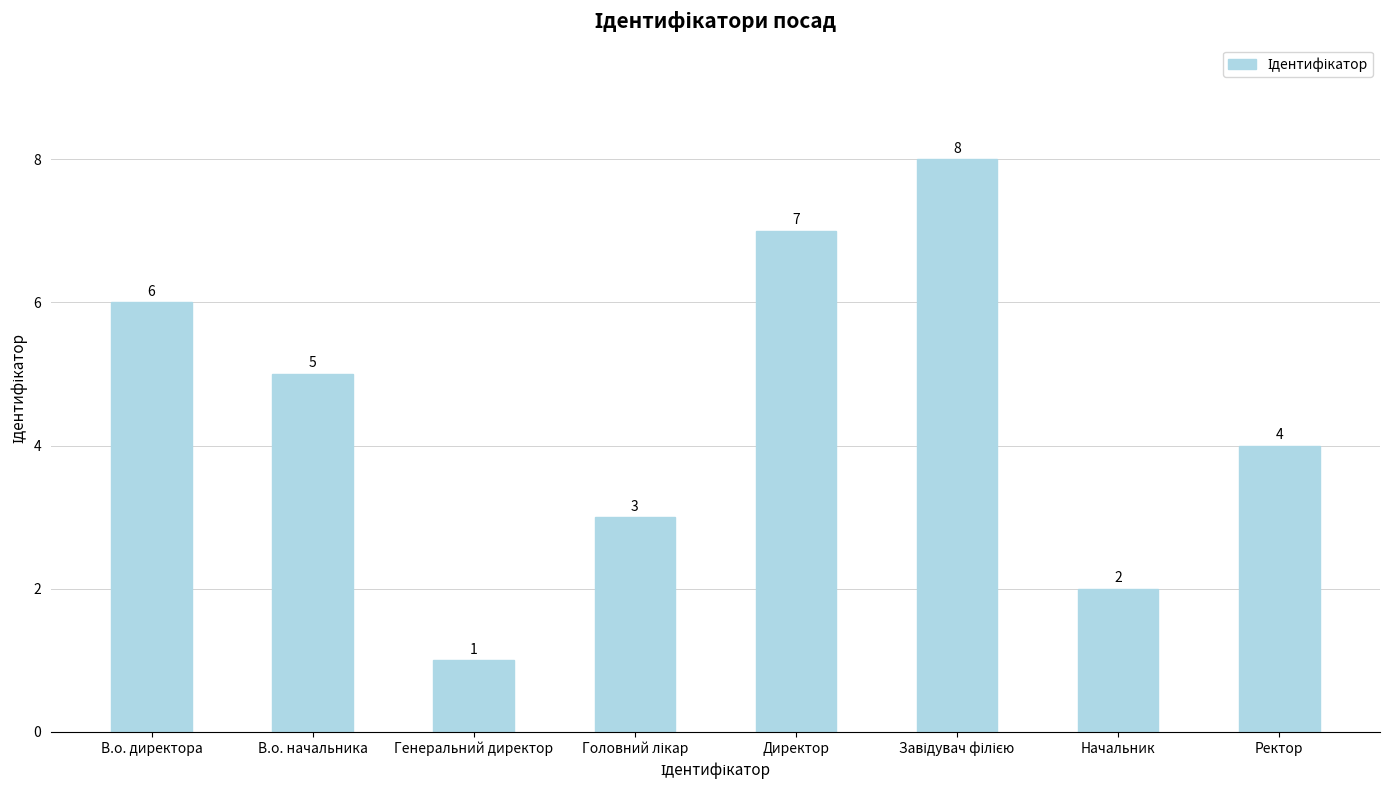

At which label is the value closest to 4?

Ректор